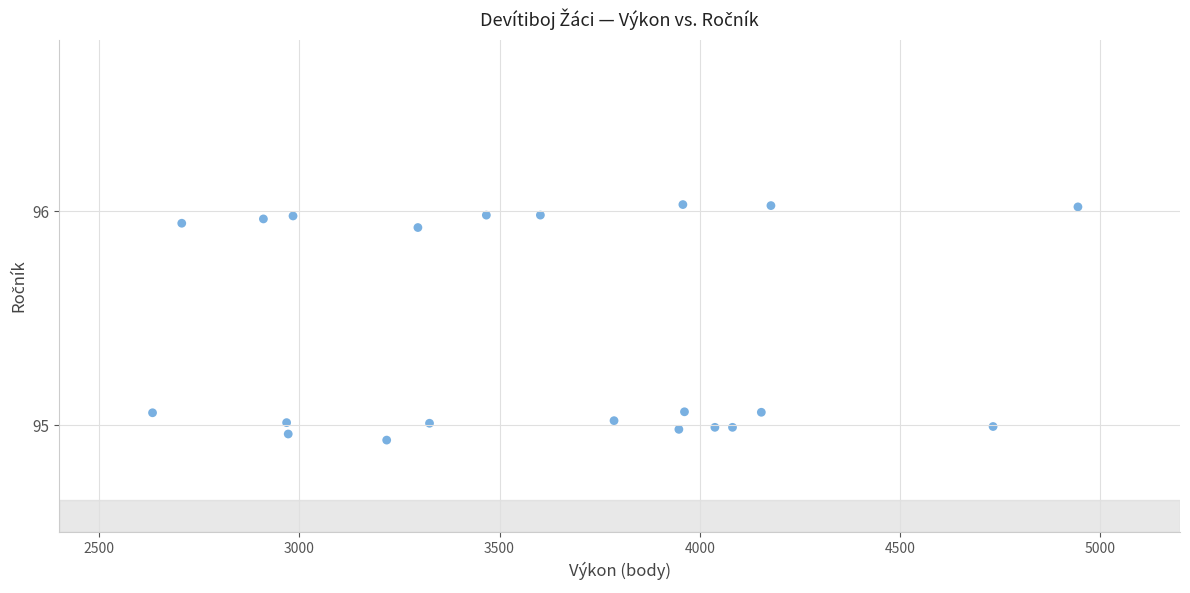

What is the range of X values (max minus min)?

2312.0